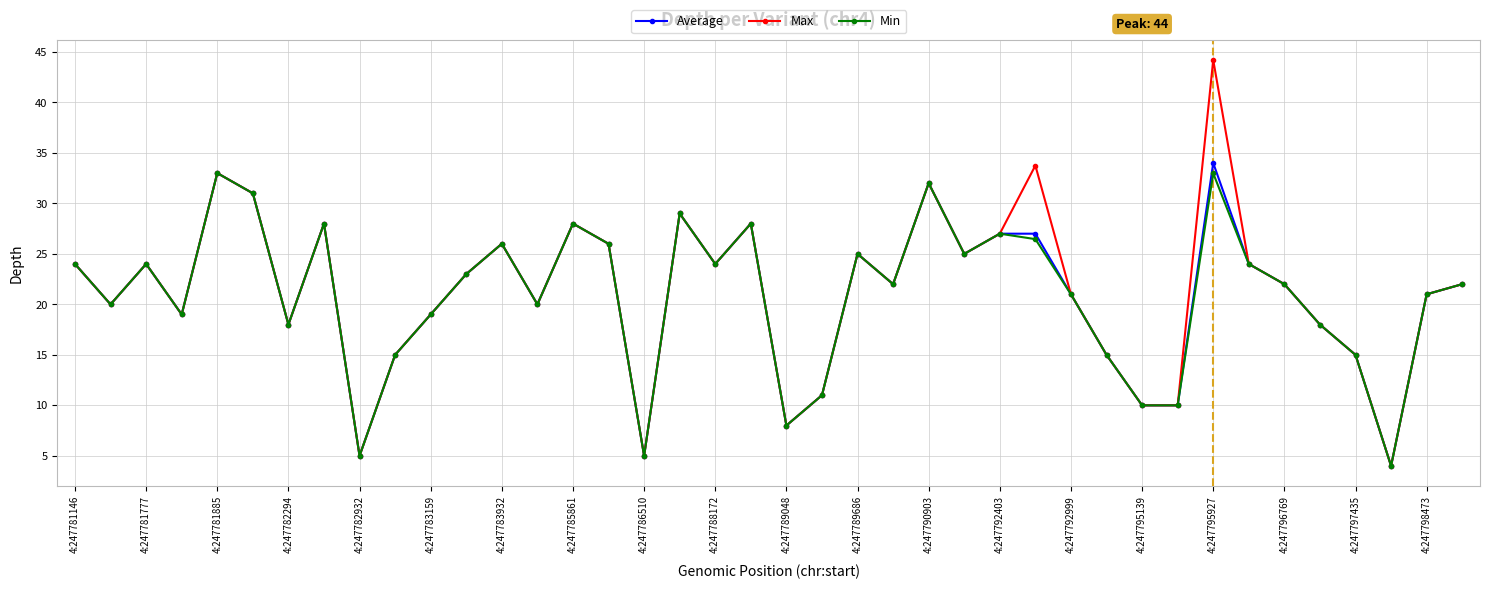

What is the value of the Max point at the 17th from the left?

5.0